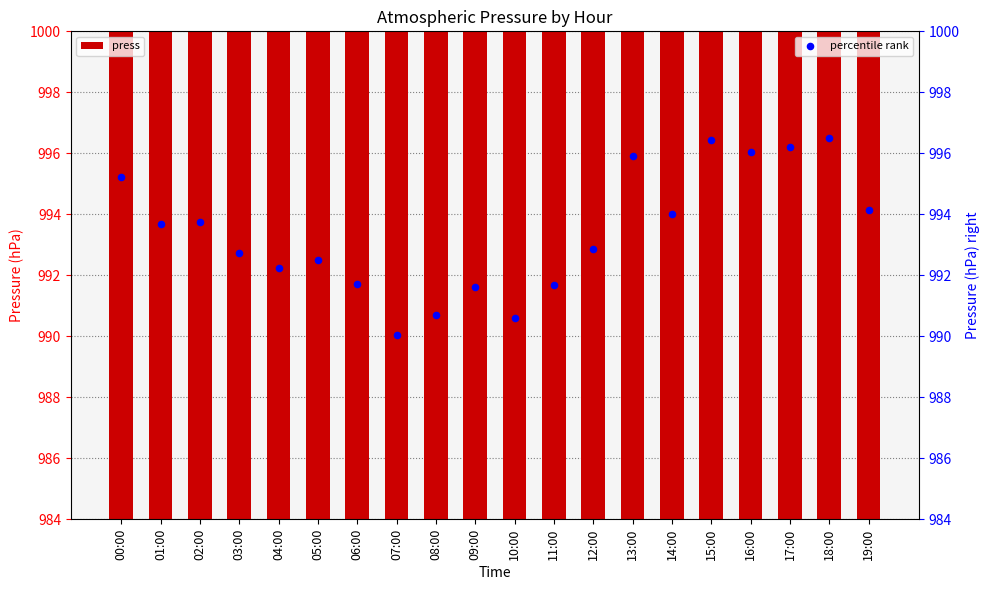

What are all the series names shown in the legend?

press, percentile rank